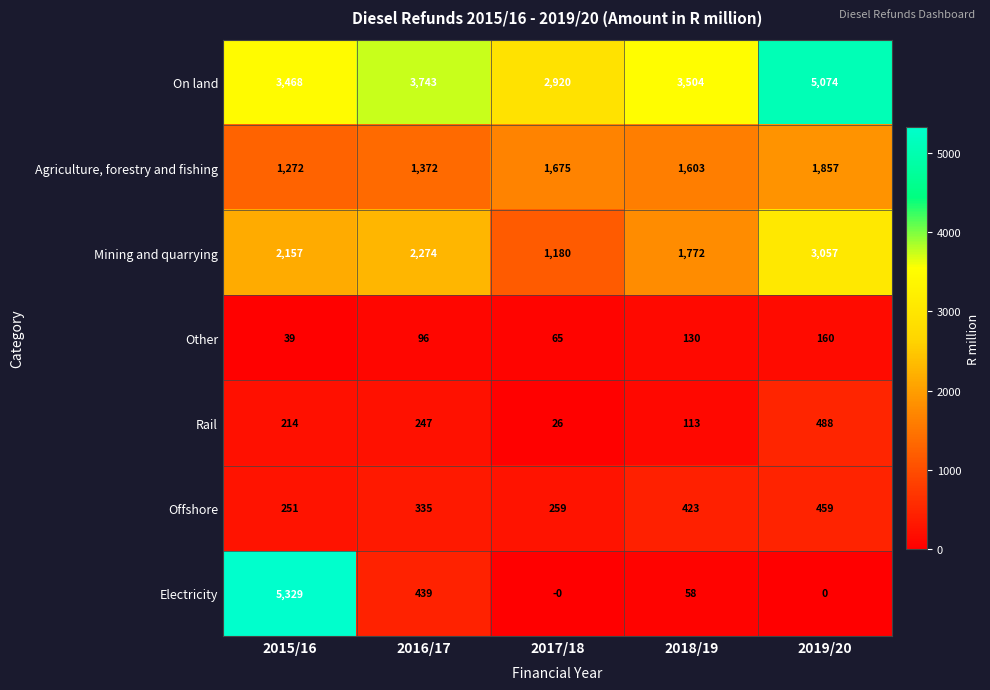

What is the sum of the Other values at 2018/19 and 2015/16?

169